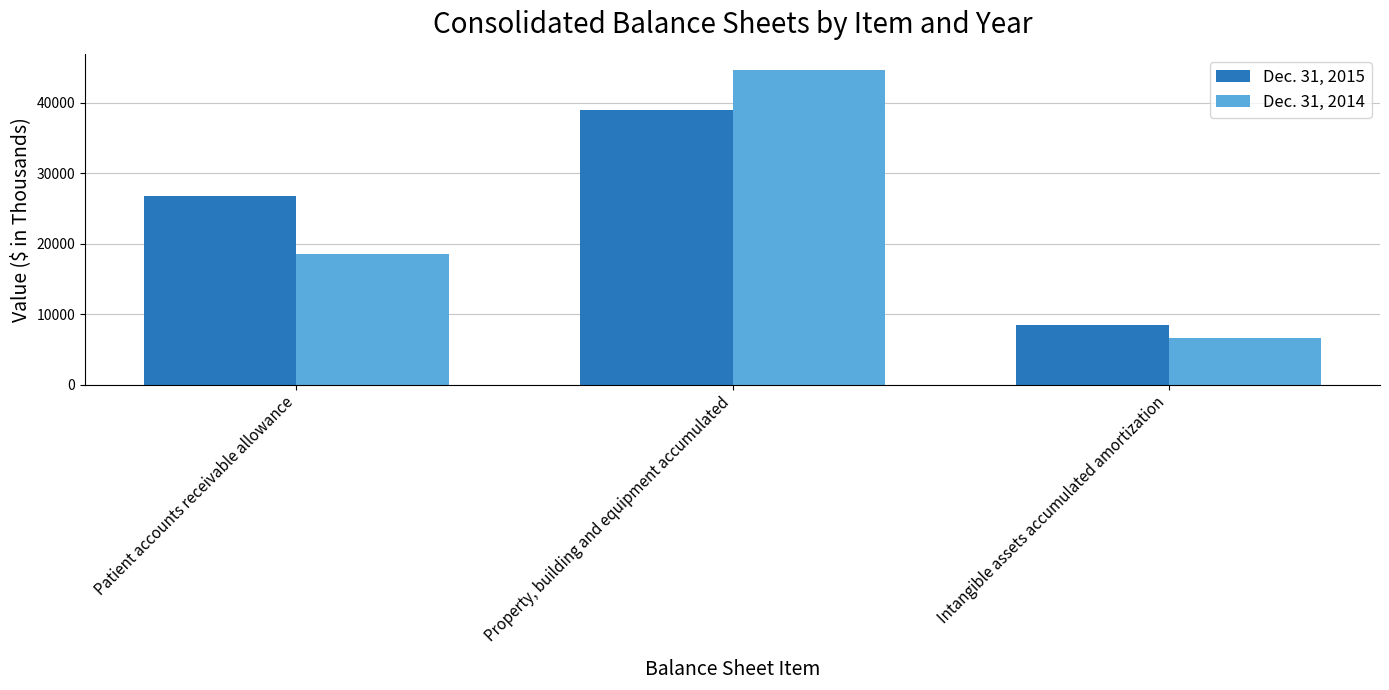

What is the difference between the Dec. 31, 2014 values at Property, building and equipment accumulated and Intangible assets accumulated amortization?

38123